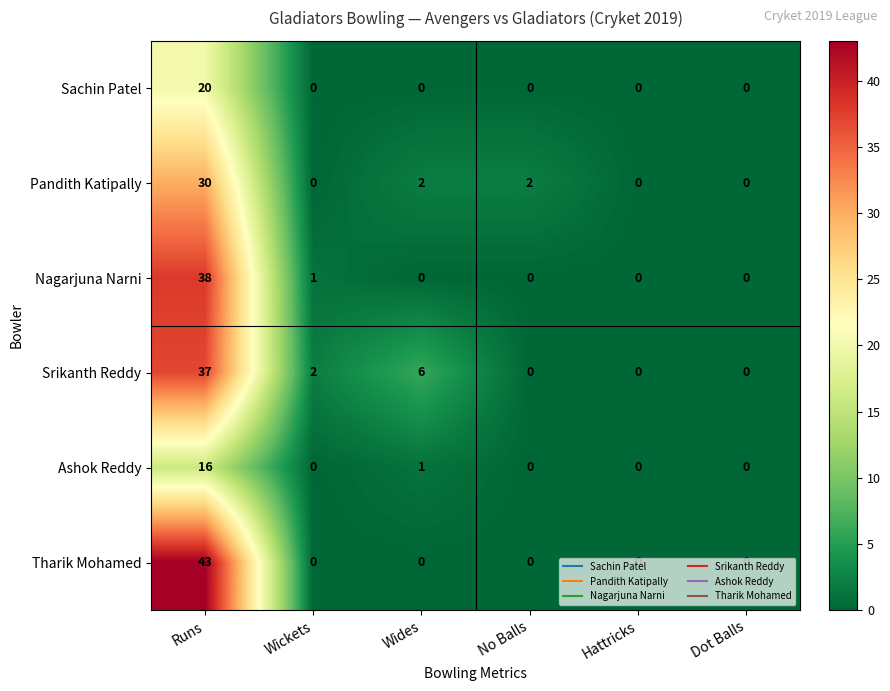

Between Wides and Dot Balls, which series saw the biggest shift?

Srikanth Reddy